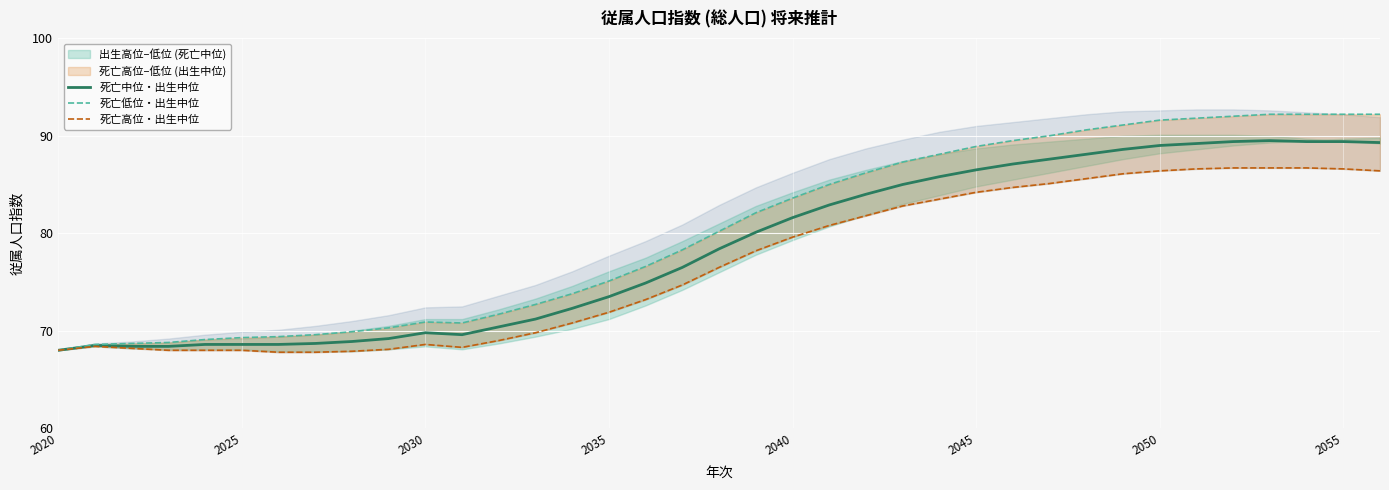

What is the maximum value for 死亡中位・出生中位?

89.5